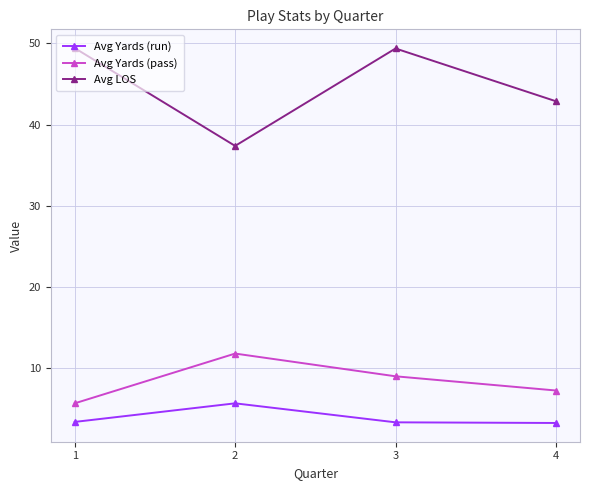

True or false: Avg Yards (run) and Avg Yards (pass) cross at least once.

False